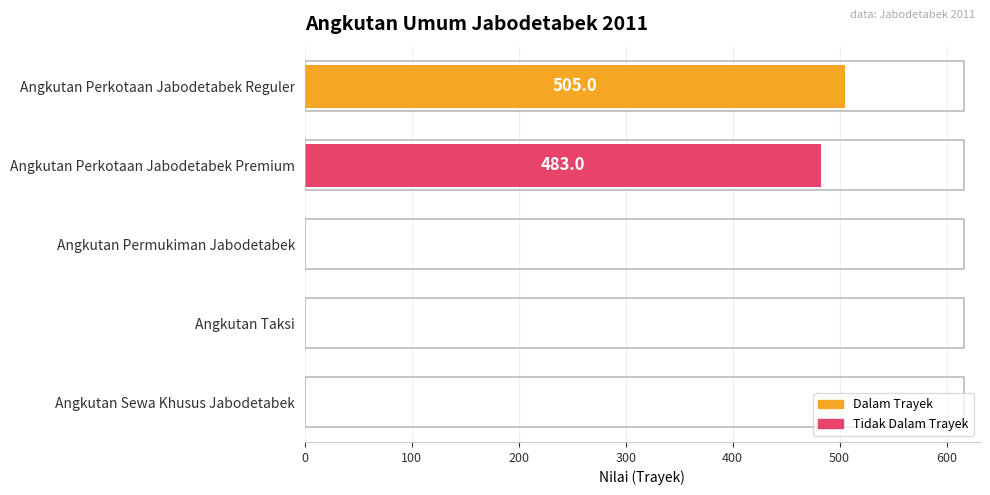

Reading top to bottom, extract all data points from this chart.

Angkutan Perkotaan Jabodetabek Reguler=505	Angkutan Perkotaan Jabodetabek Premium=483	Angkutan Permukiman Jabodetabek=0	Angkutan Taksi=0	Angkutan Sewa Khusus Jabodetabek=0